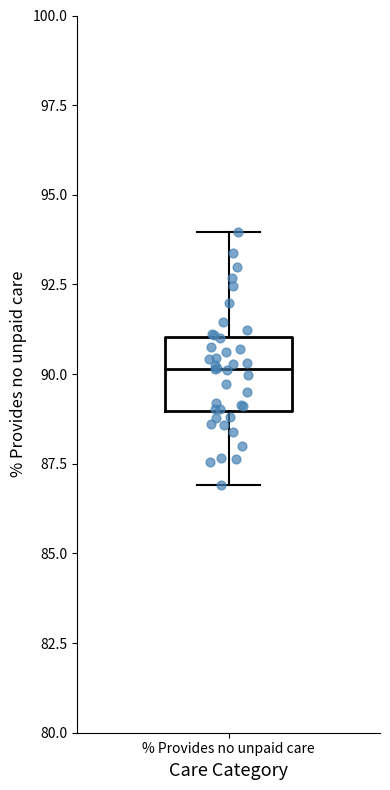

Transcribe this box plot: give where the median line is, the range the box spans, and where the two whiskers end, as read against the y-axis. The values are not printed on the chart, so give them approximately, as read against the axis.

median 90, box 89 to 91, whiskers 87 to 94